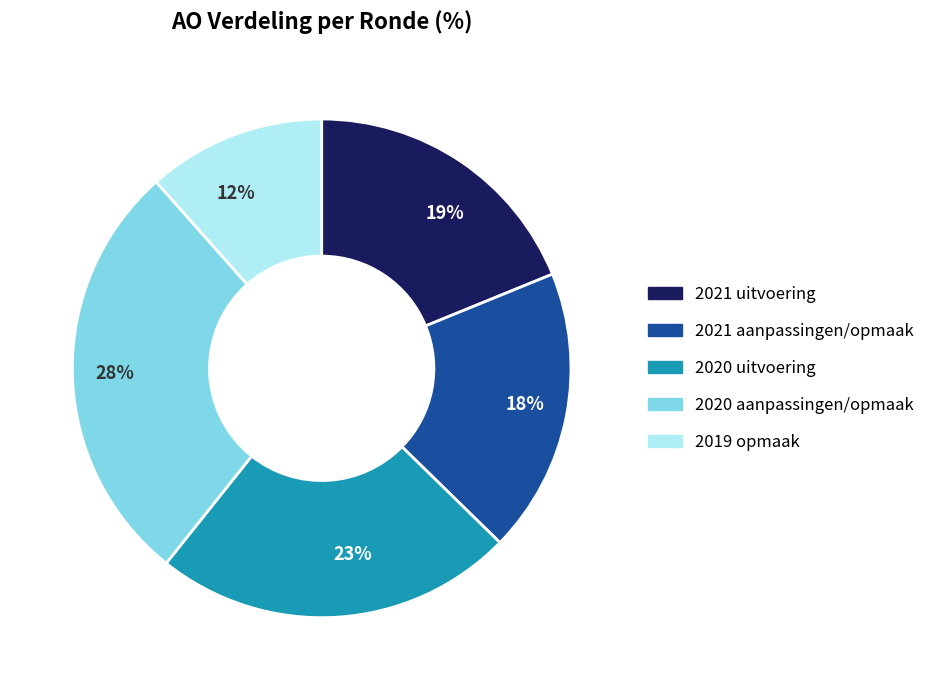

Is there any slice that represents more than half of the pie?

No